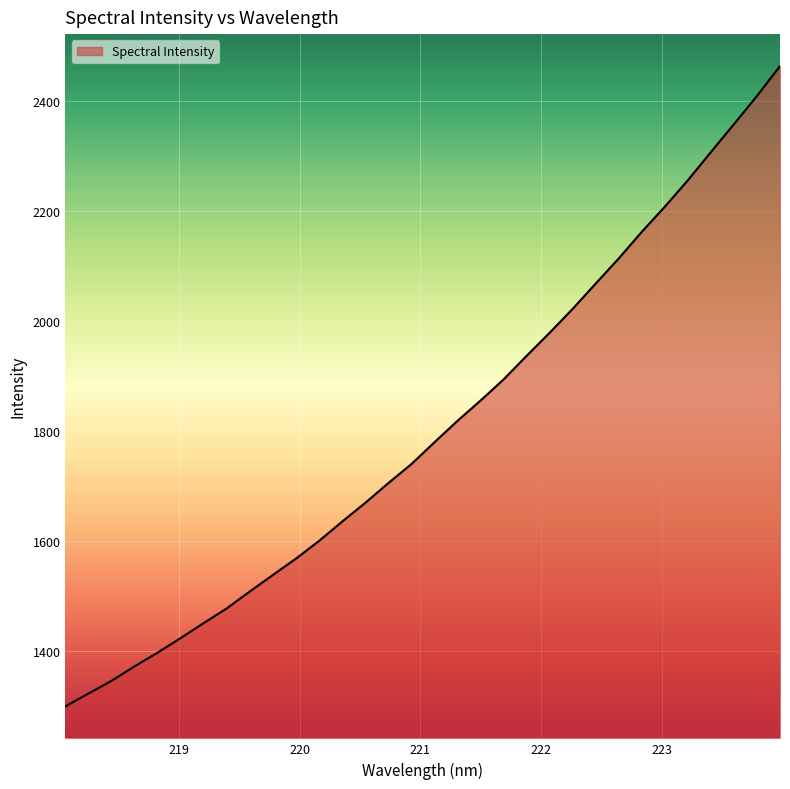

What is the smallest value displayed?

1300.0